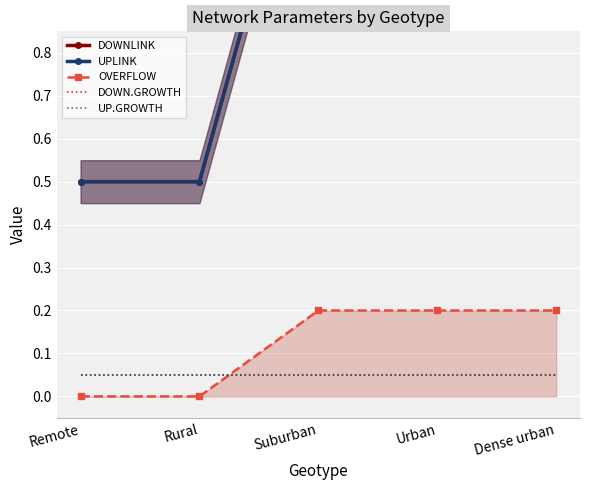

What is the highest value of the UP.GROWTH series?

0.1